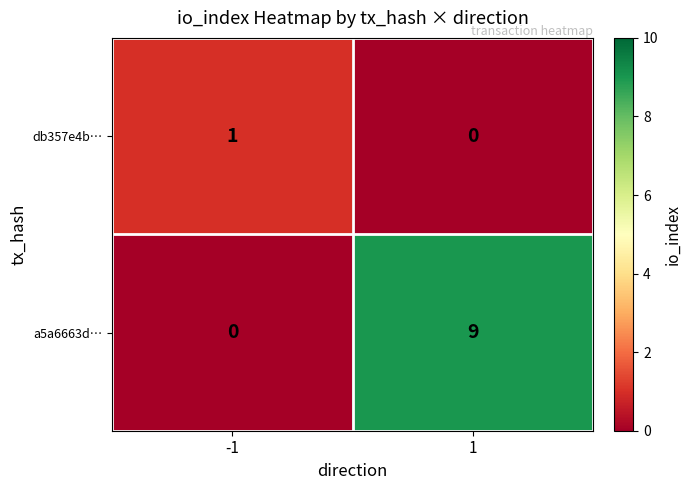

Which series has the largest total across all categories?

a5a6663d…